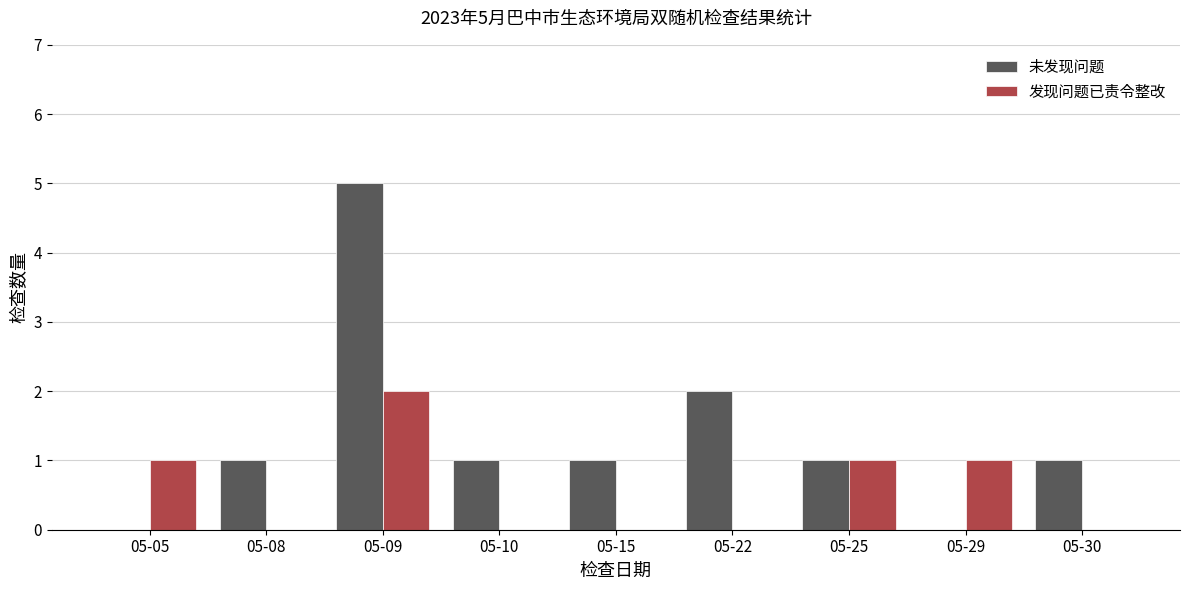

What is the highest value of the 未发现问题 series?

5